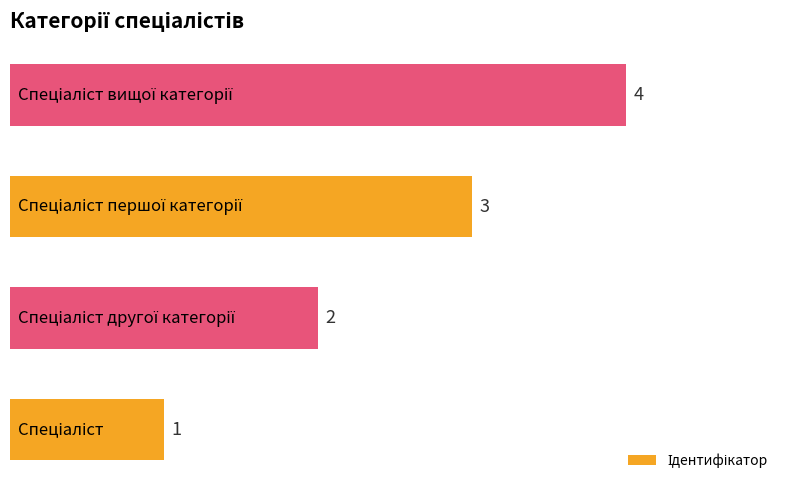

How many bars are there in total?

4